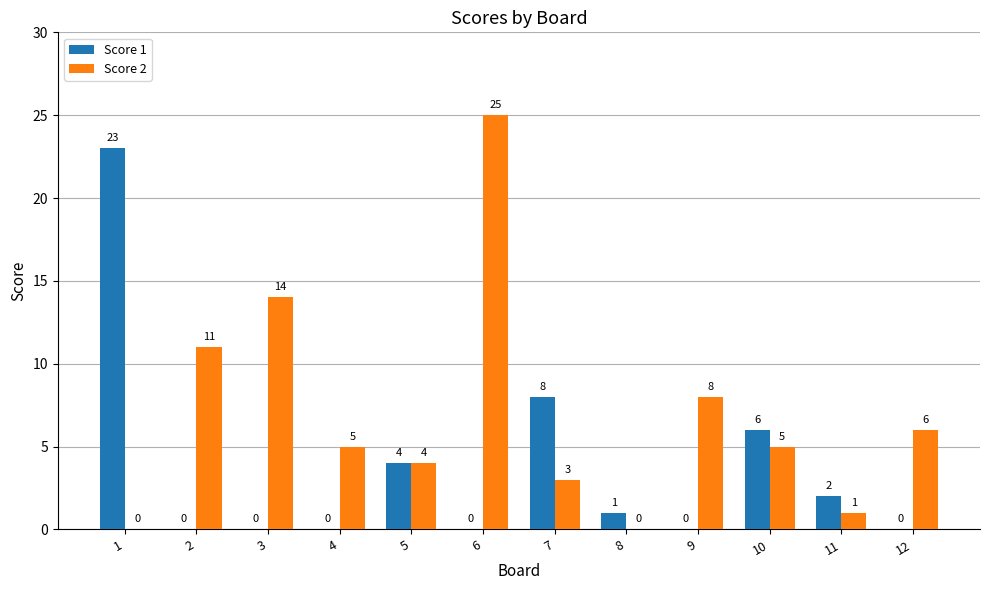

At which label does Score 2 first exceed 5?

2